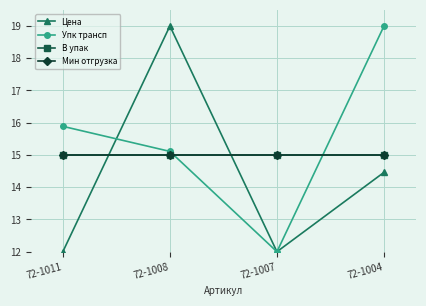

What is the value of the В упак point at the 3rd from the left?

15.0